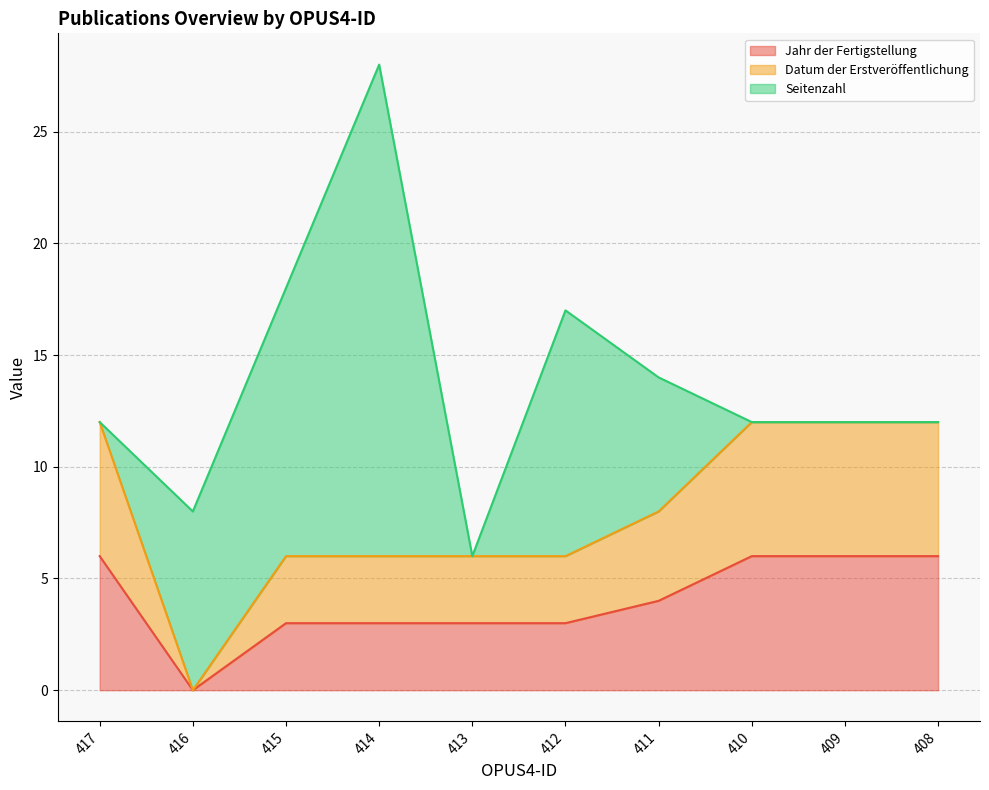

True or false: Jahr der Fertigstellung has a value of 4 at 414.

False